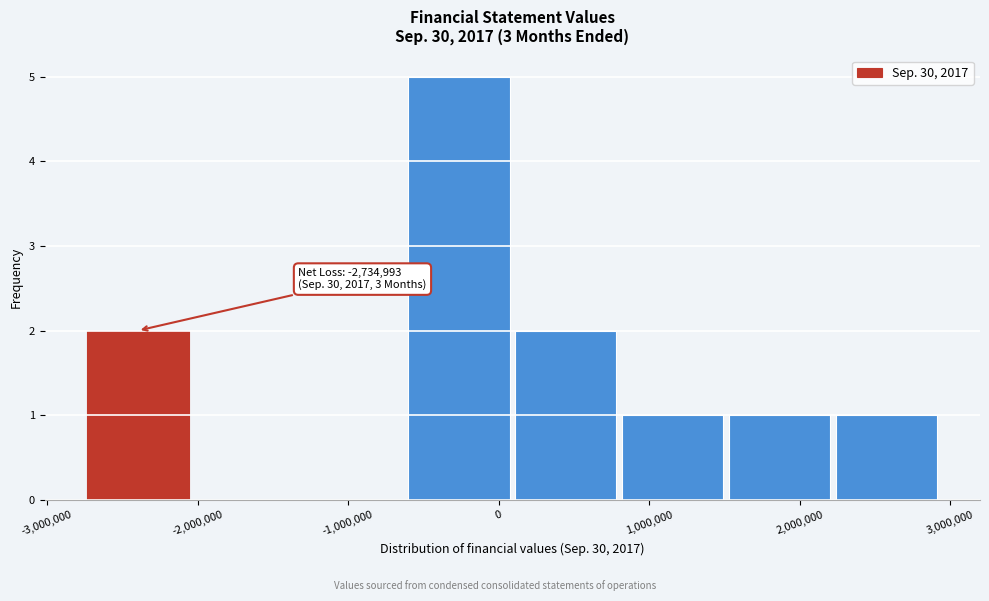

Which range on the x-axis has the tallest bar?

-600000 to 100000